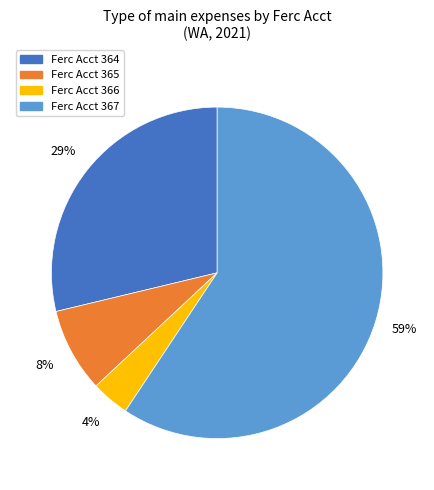

Is there a majority slice in this chart?

Yes